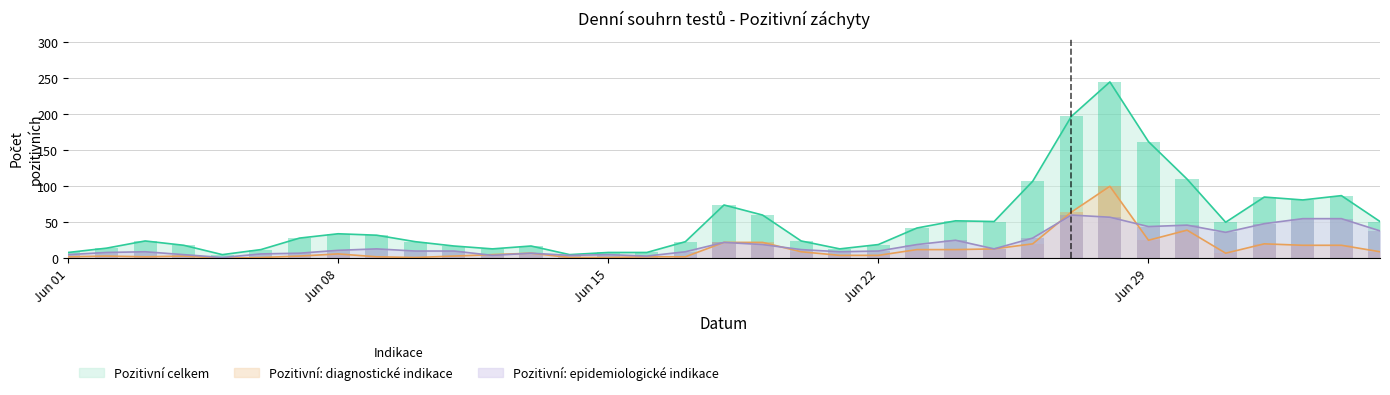

Reading right to left, list all the values displayed in this chart.

Pozitivní celkem: 51	87	81	85	50	110	162	245	197	107	51	52	42	19	13	24	60	74	23	8	8	5	17	13	17	23	32	34	28	12	5	18	24	14	8
Pozitivní: diagnostické indikace: 9	18	18	20	7	39	25	100	64	20	13	12	12	4	4	9	22	22	2	2	1	1	7	5	3	1	2	6	3	1	0	3	2	3	2
Pozitivní: epidemiologické indikace: 38	55	55	48	36	46	44	57	60	28	13	25	19	10	9	12	19	22	9	3	5	4	7	4	10	10	13	11	7	6	1	5	9	8	5